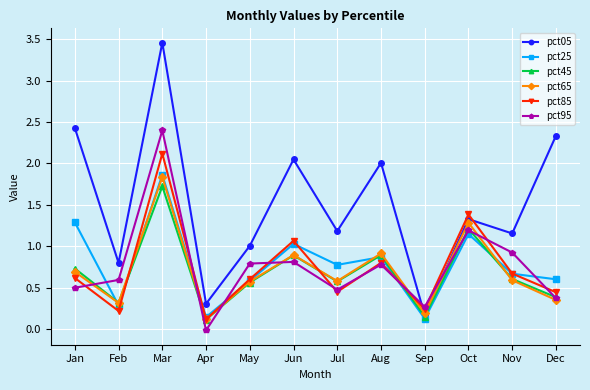

Read the pct95 value at May.

0.8